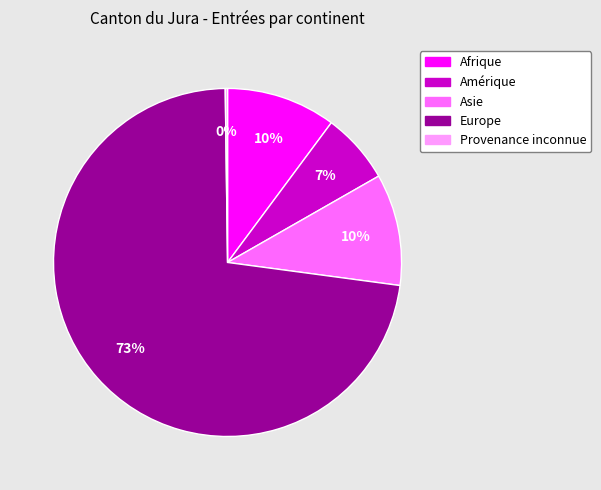

To the nearest percent, what is the combined percentage of Europe and Asie?

83%